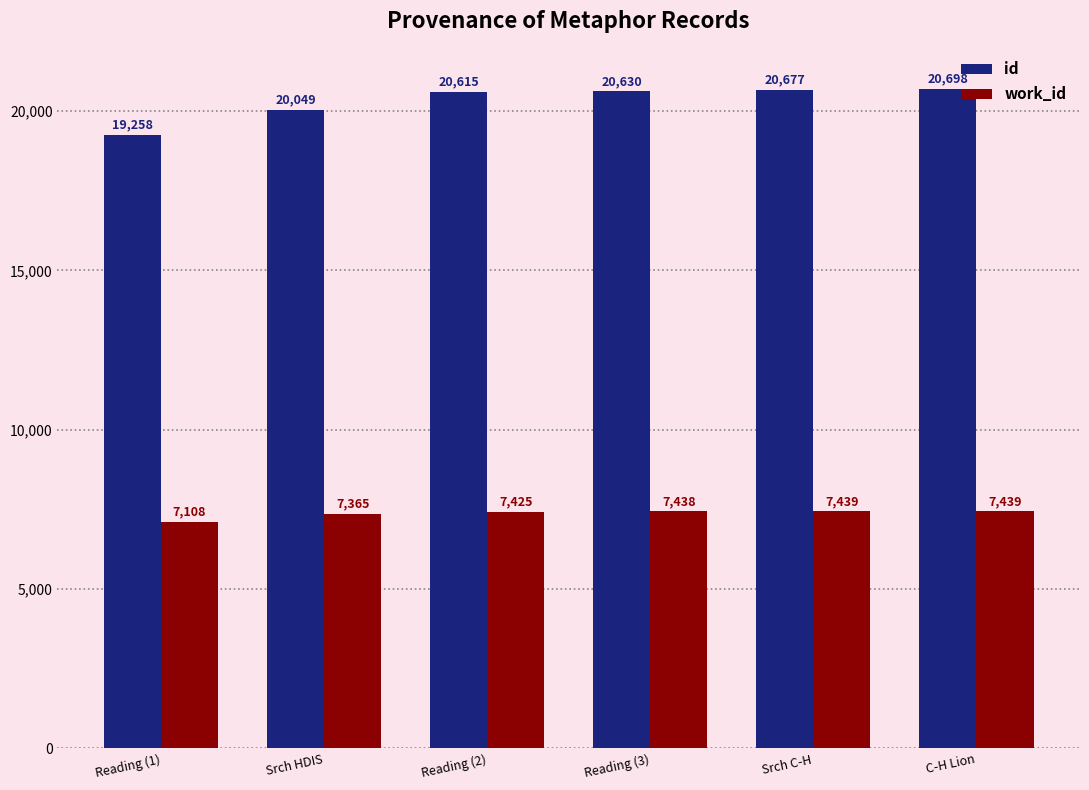

What is the sum of the id values at Reading (1) and Reading (3)?

39888